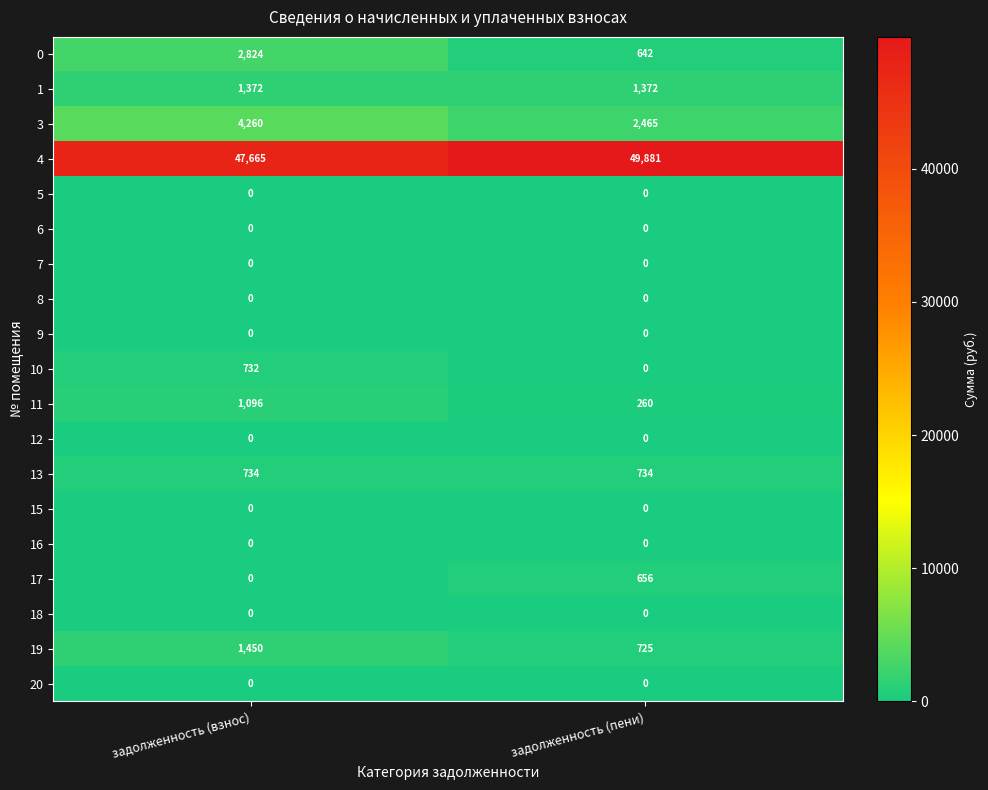

What is the maximum value shown in the chart?

49881